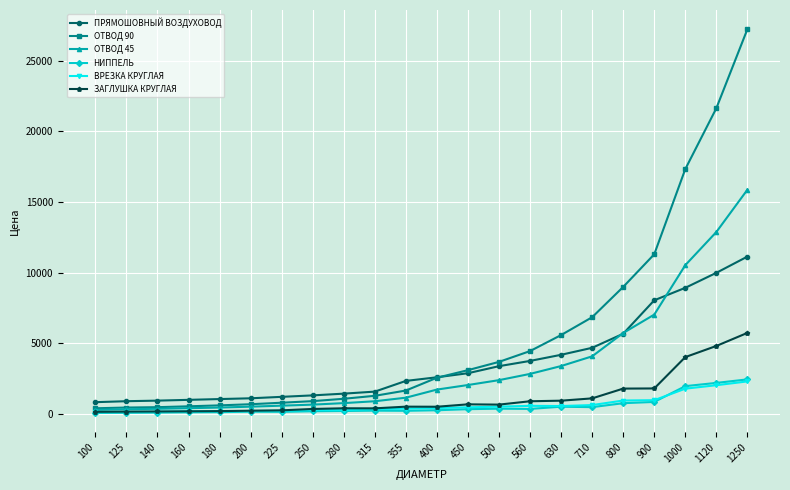

At which label does ОТВОД 90 reach its peak?

1250